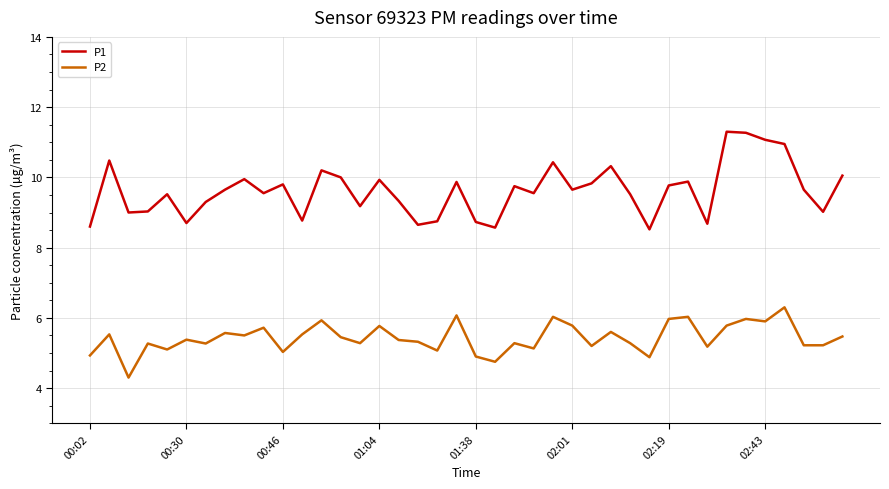

True or false: P1 and P2 cross at least once.

False